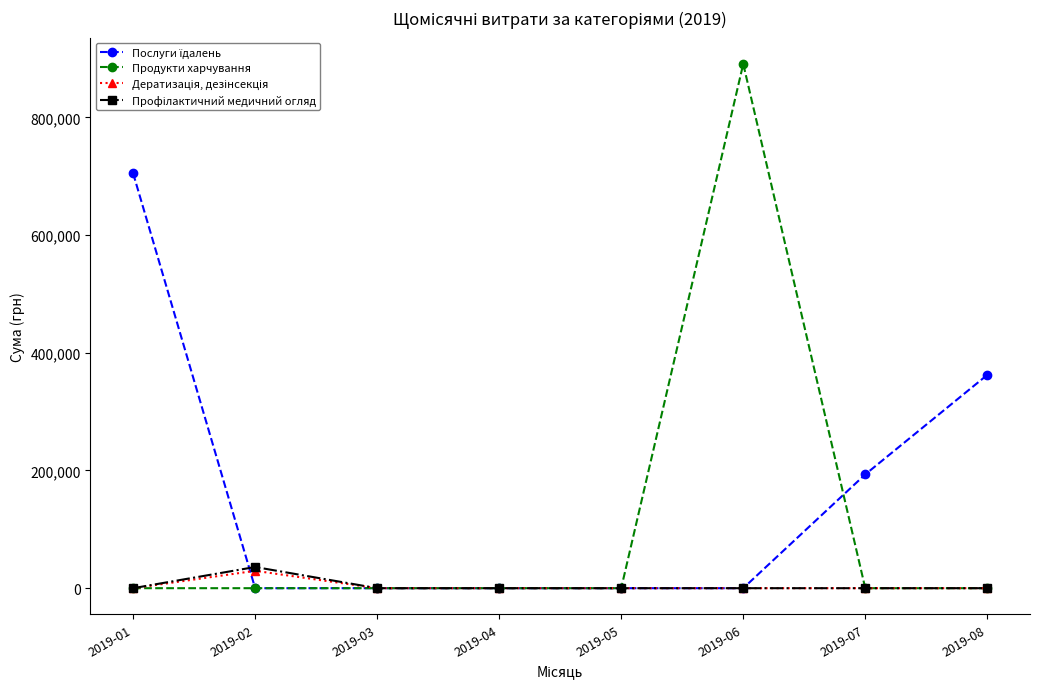

Count the number of data series in this chart.

4